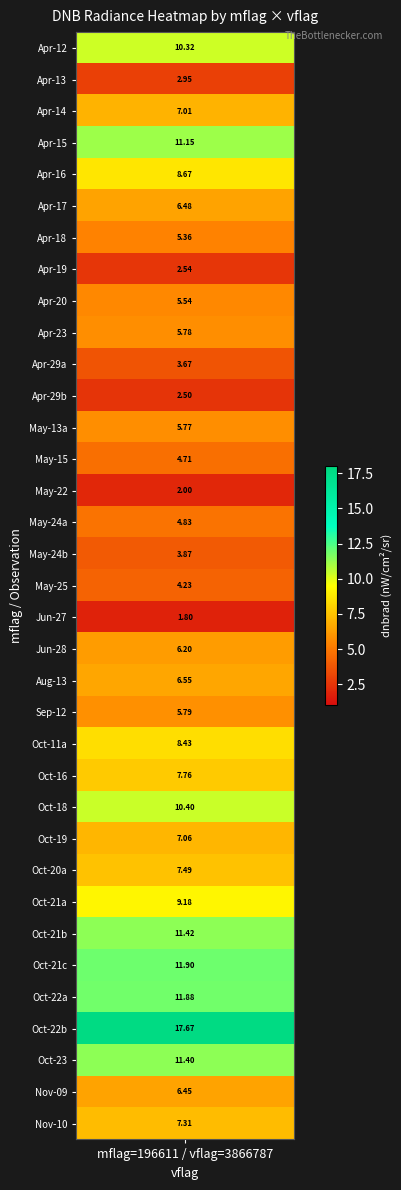

What is the maximum value shown in the chart?

17.7